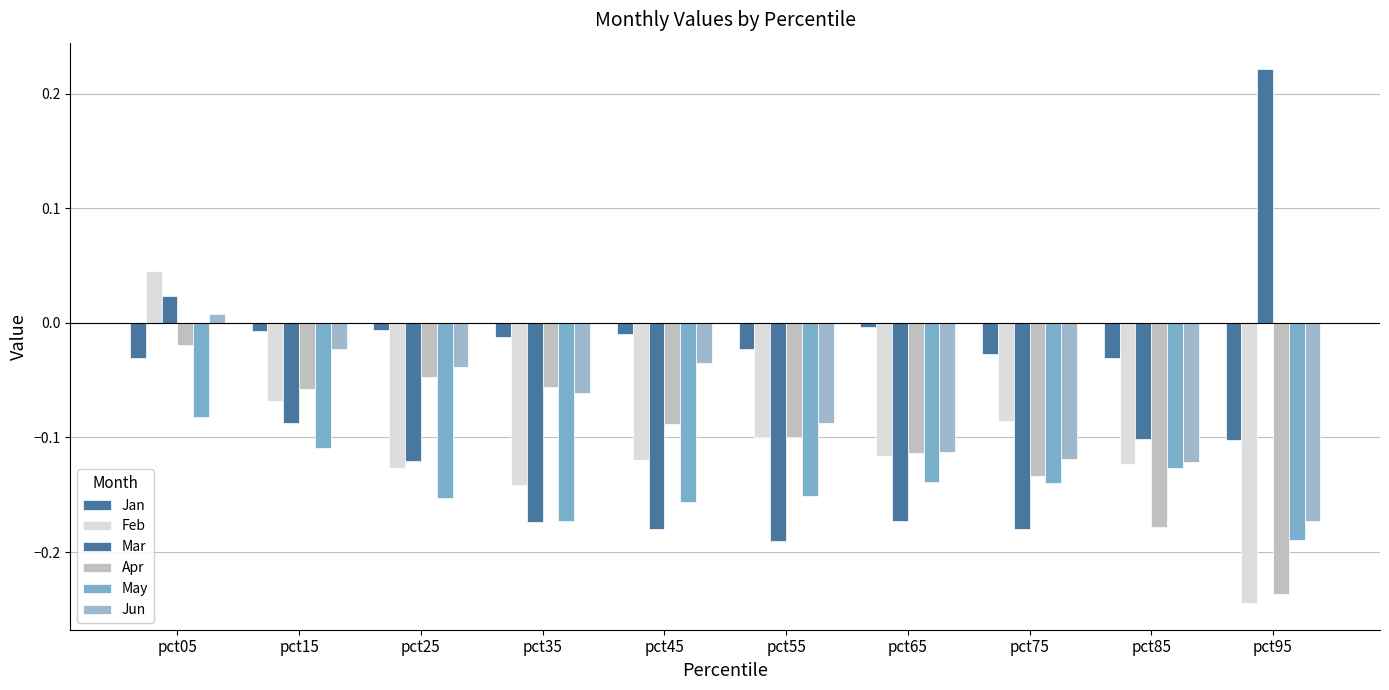

Rank the categories by Apr value from lowest to highest.

pct95, pct85, pct75, pct65, pct55, pct45, pct15, pct35, pct25, pct05